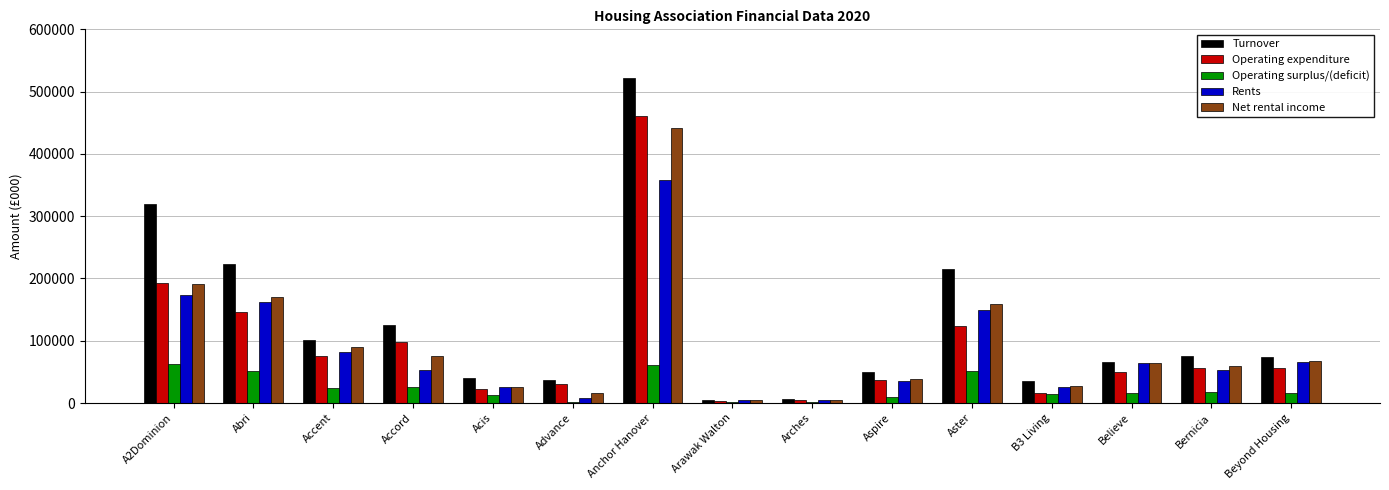

Does the chart contain stacked bars?

No